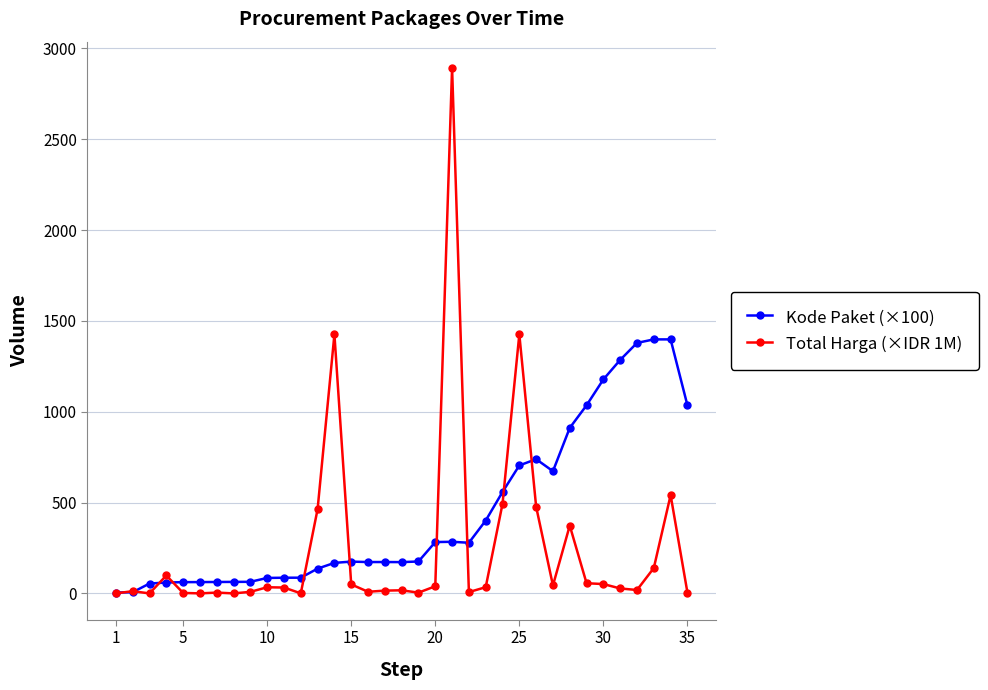

Which series has the largest total across all categories?

Kode Paket (×100)